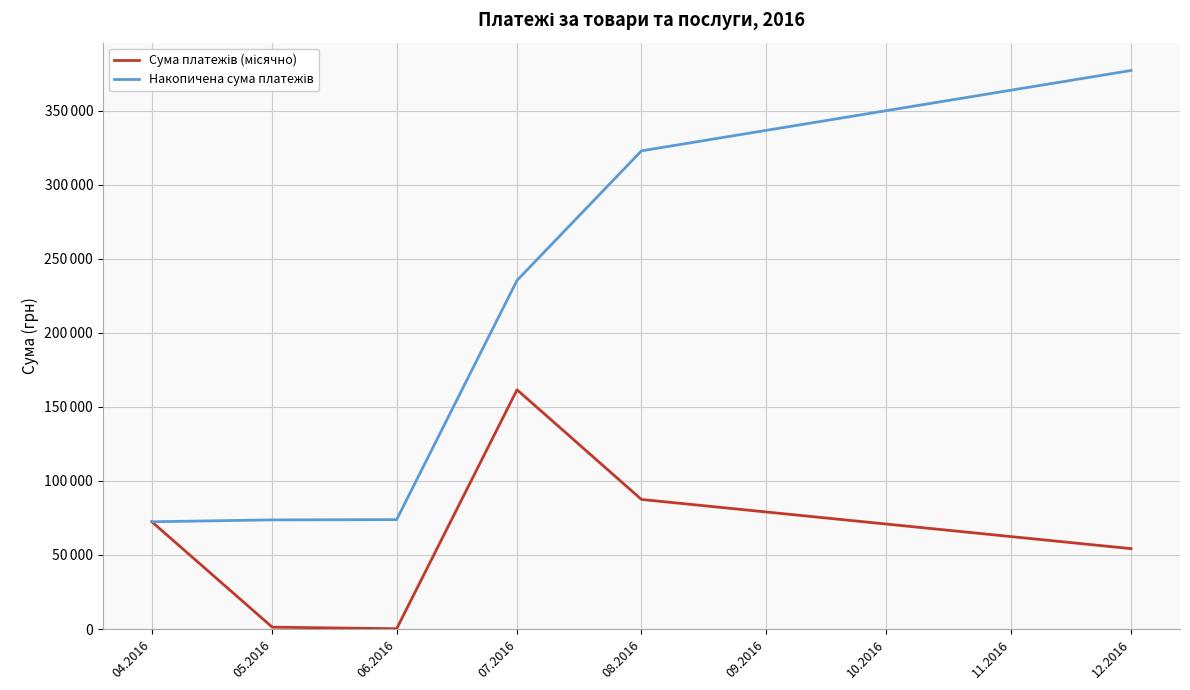

Is this an area chart (filled region under the line)?

No